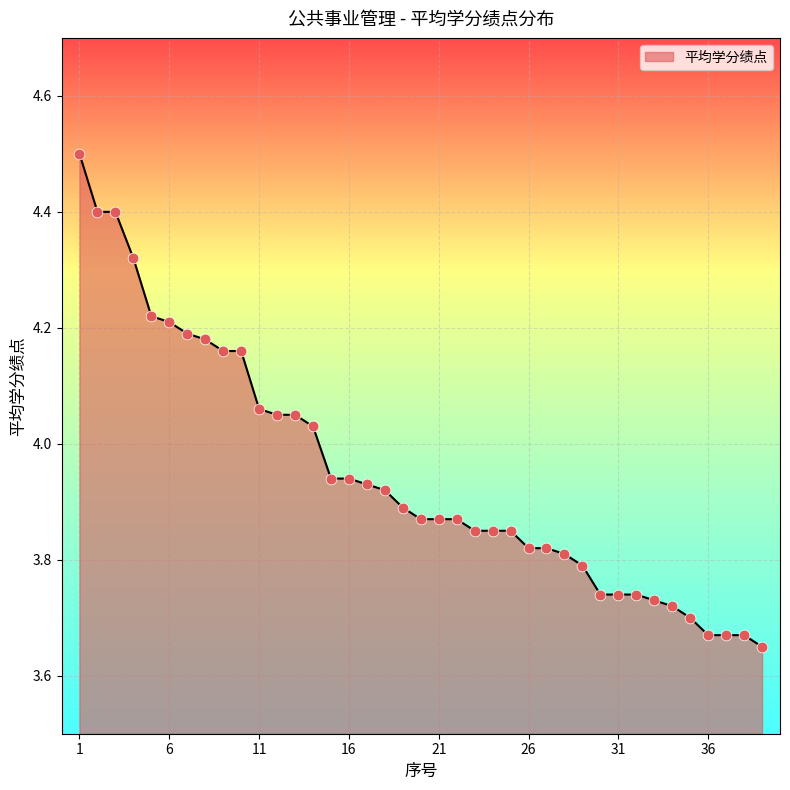

What is the greatest value displayed?

4.5